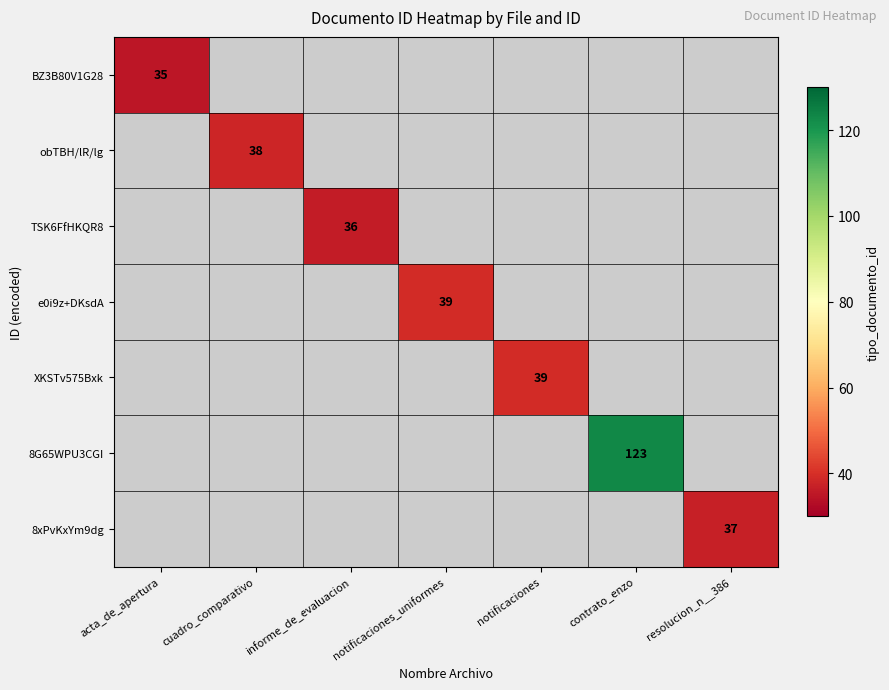

The value of XKSTv575Bxk at notificaciones is 39. True or false?

True